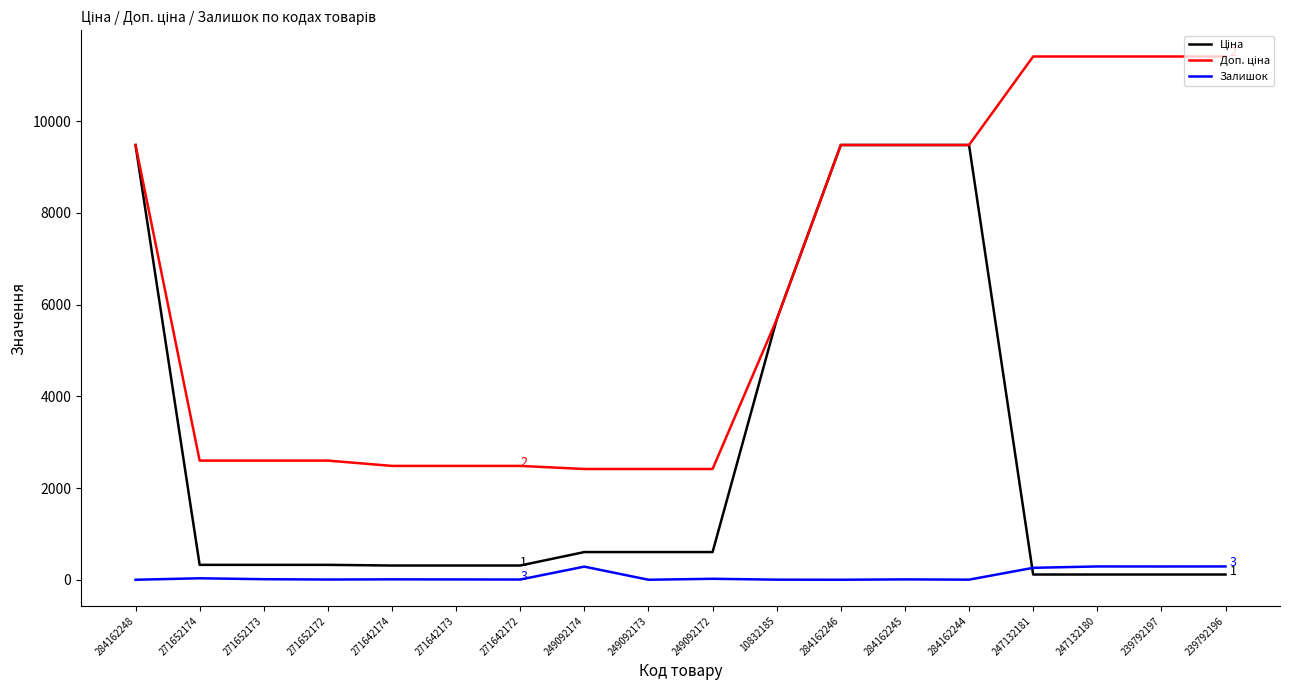

What is the maximum value shown in the chart?

11410.0